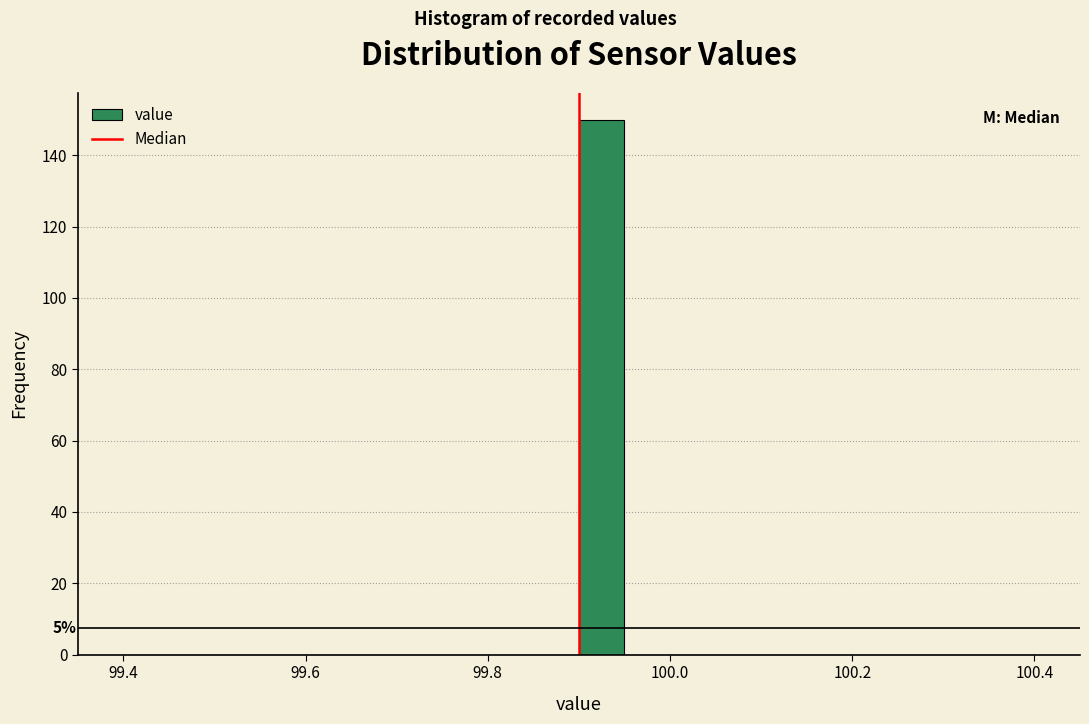

Around what value on the x-axis is the tallest bar? Give the approximate position of its centre, as read against the axis.

99.92